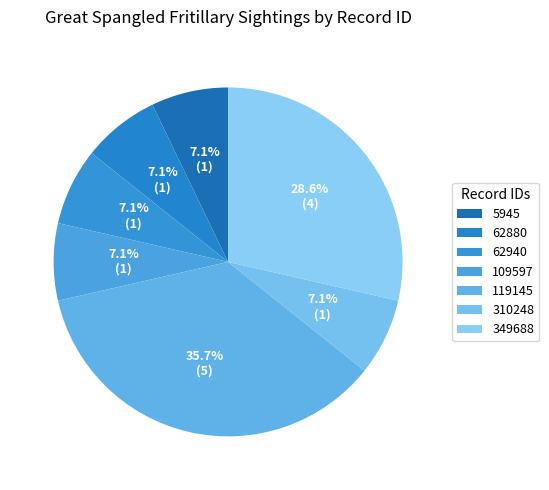

To the nearest percent, what is the combined percentage of 5945 and 310248?

14%